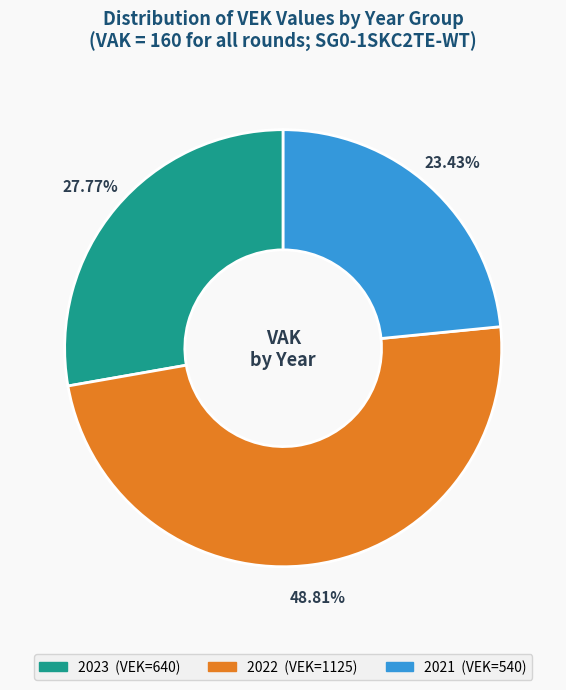

Count the number of slices in the pie.

3